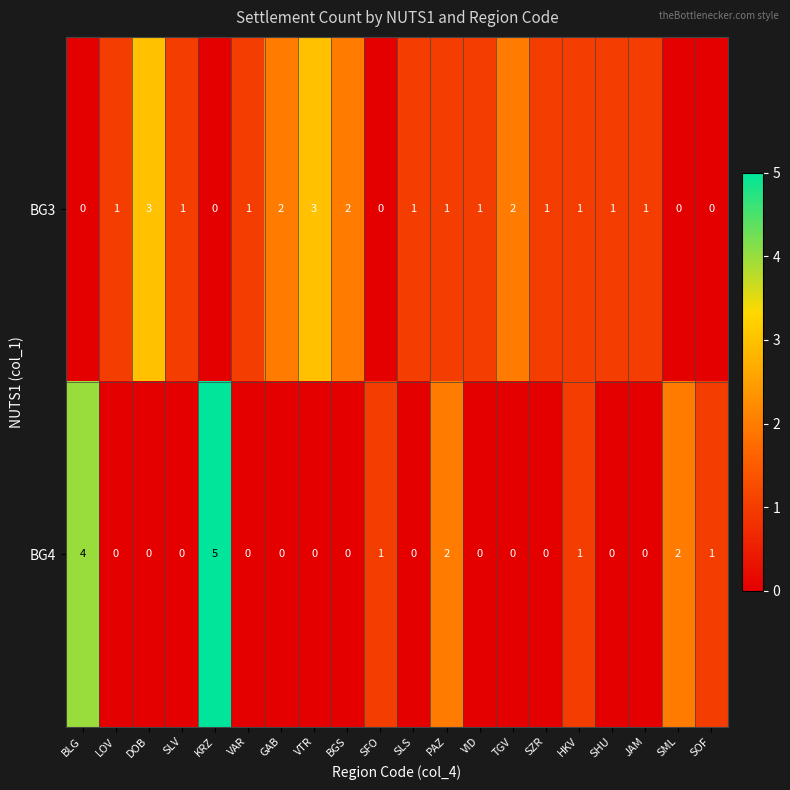

Rank the series at BGS from highest to lowest value.

BG3, BG4